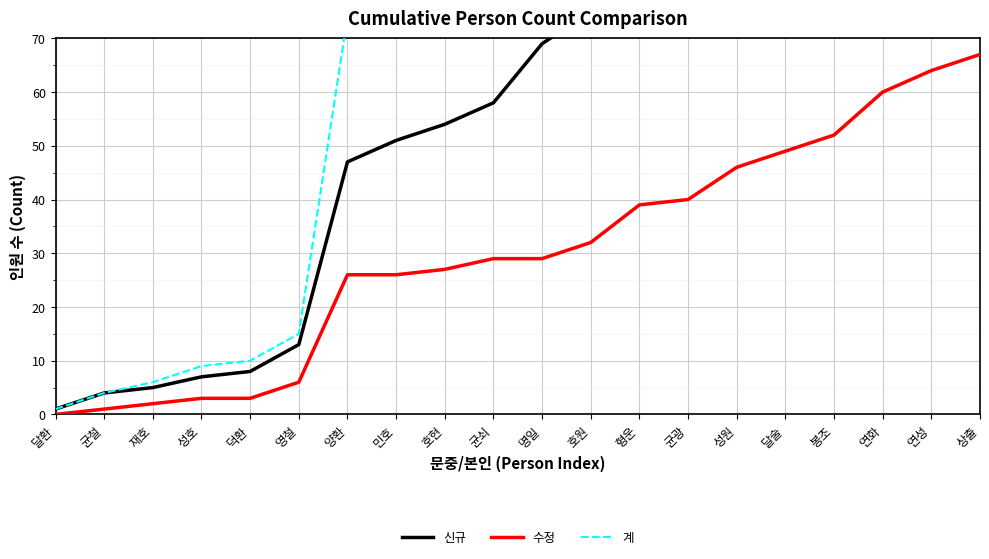

At which label does 수정 reach its peak?

상출